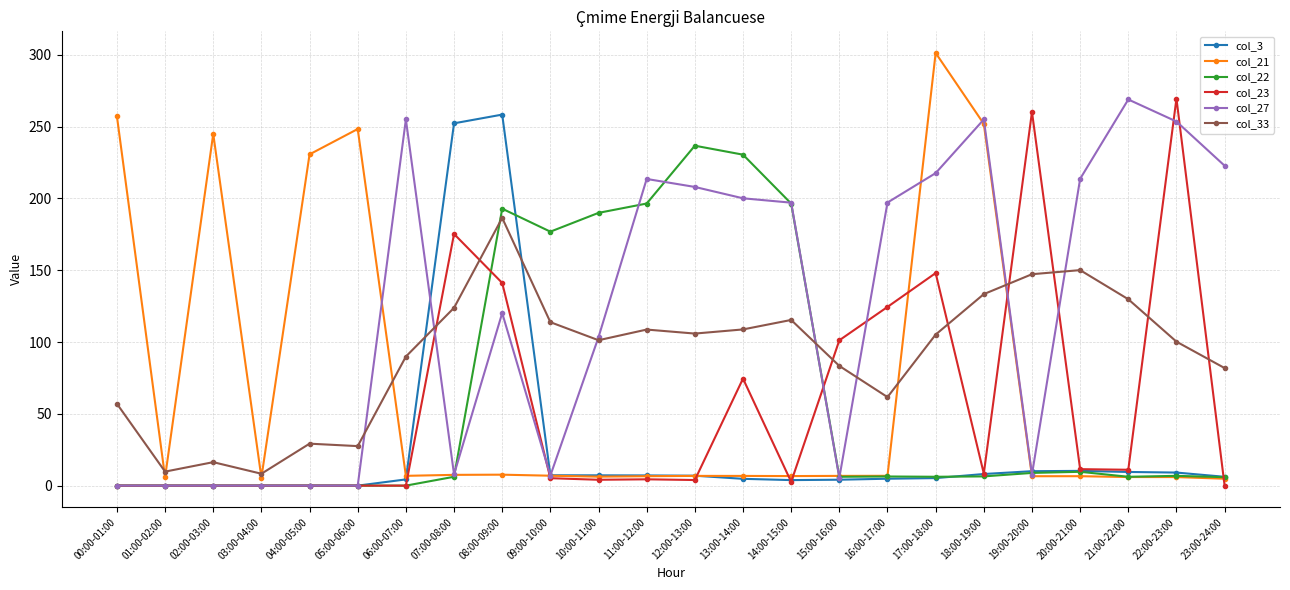

What is the value of the col_23 point at the 13th from the left?

3.9